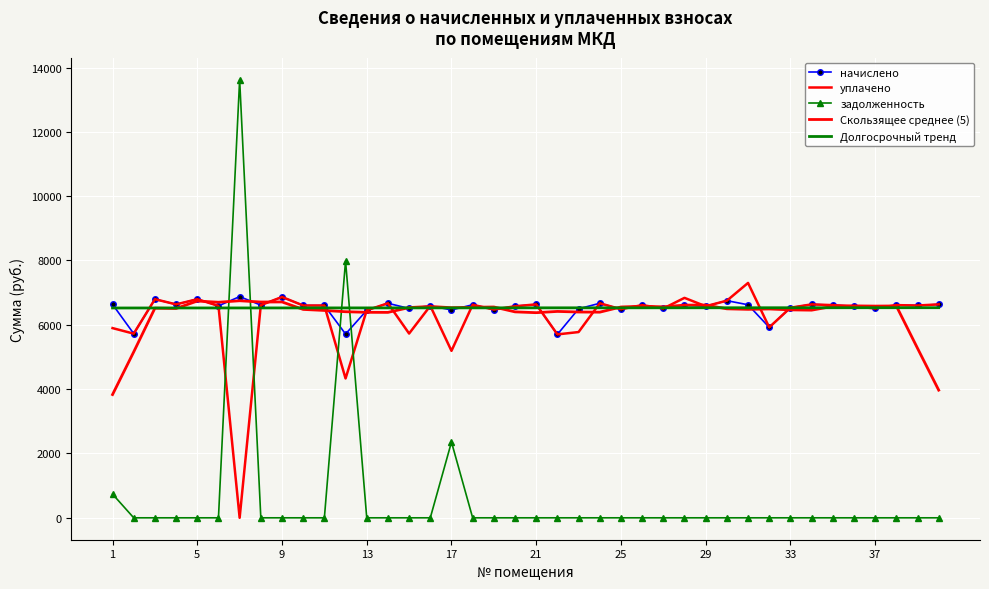

At how many categories does at least one series exceed 4382?

40